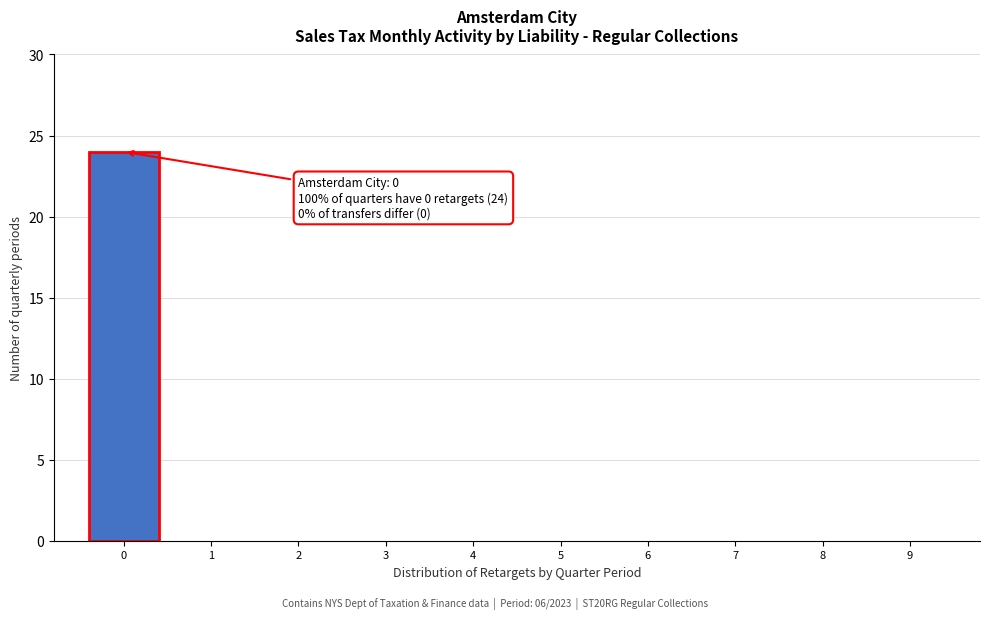

Reading left to right, extract all data points from this chart.

0=24	1=0	2=0	3=0	4=0	5=0	6=0	7=0	8=0	9=0